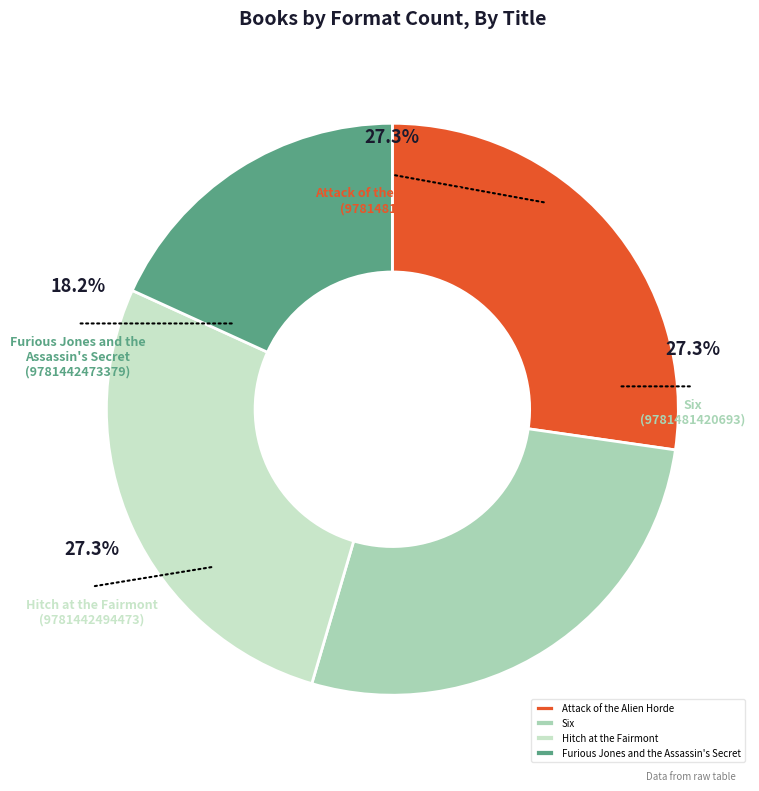

How many slices are in this pie chart?

4